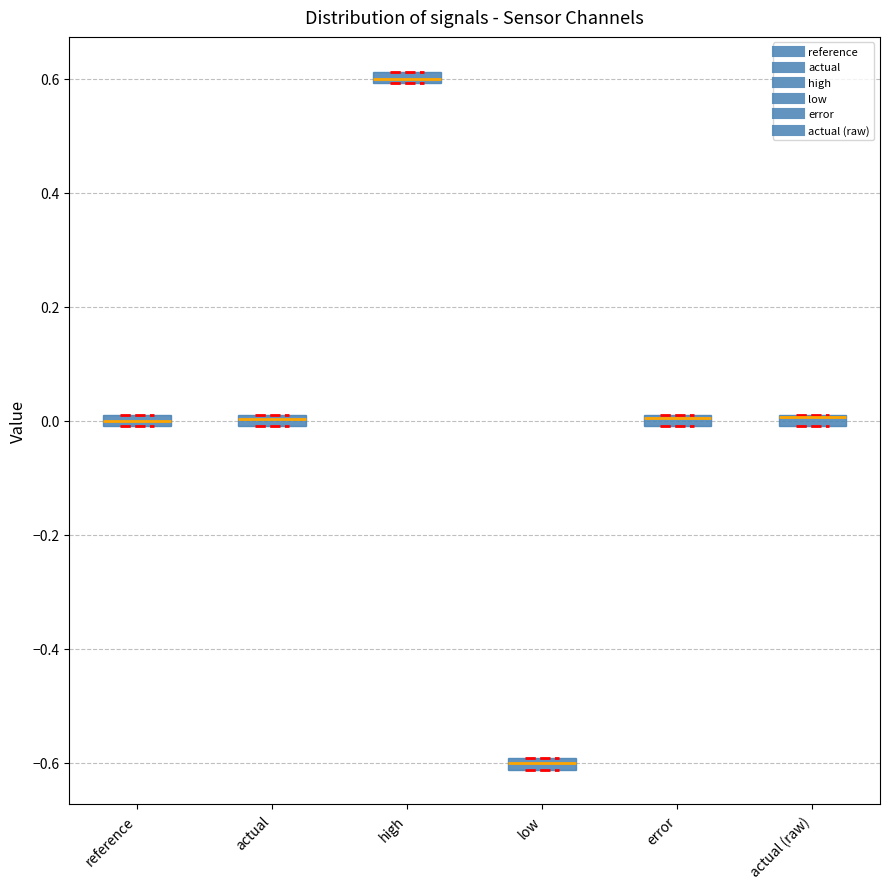

Where is the upper edge of the box for reference on the y-axis? The values are not printed on the chart, so give them approximately, as read against the axis.

0.02